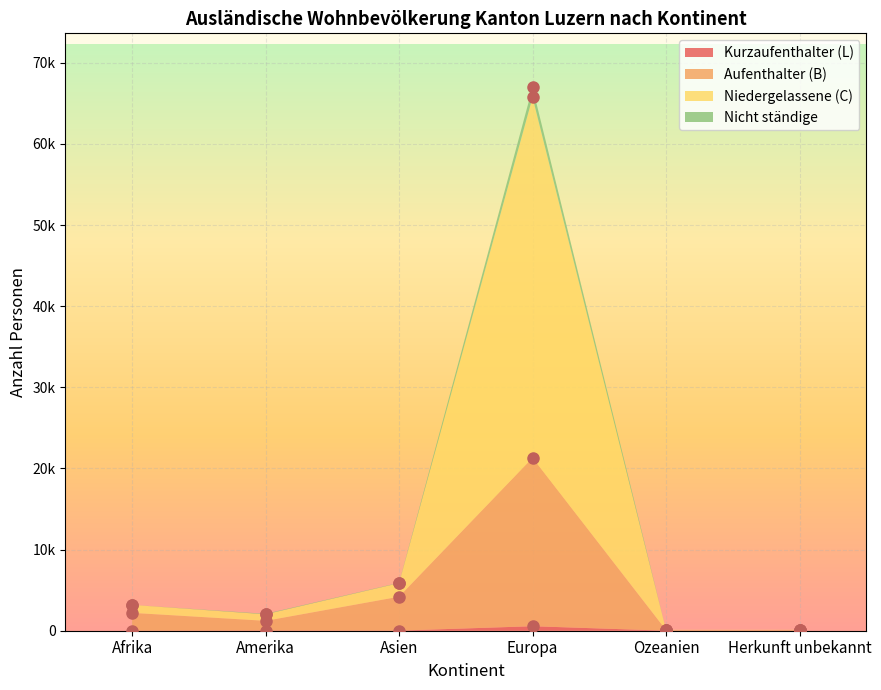

Is it true that Kurzaufenthalter (L) equals 108 at Herkunft unbekannt?

True